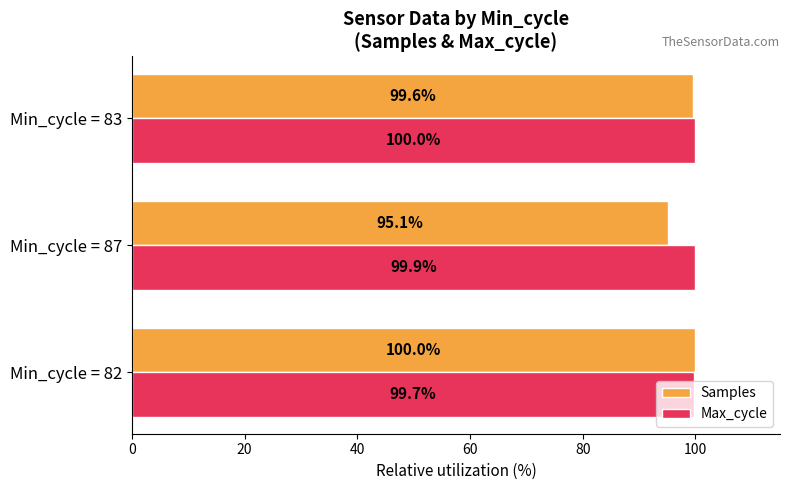

What is the sum of all Max_cycle values?

299.6